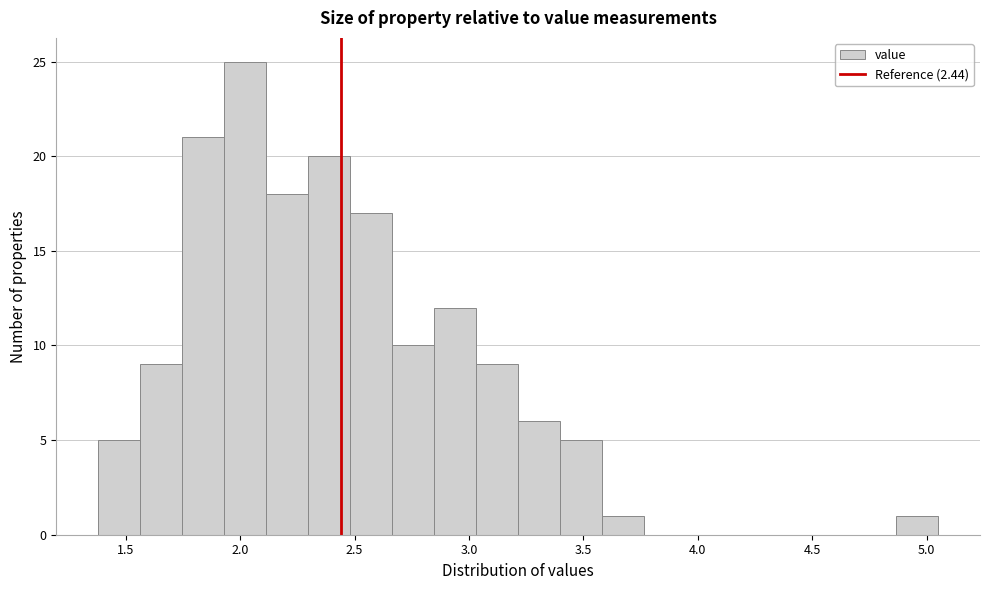

Around what value on the x-axis is the tallest bar? Give the approximate position of its centre, as read against the axis.

2.00